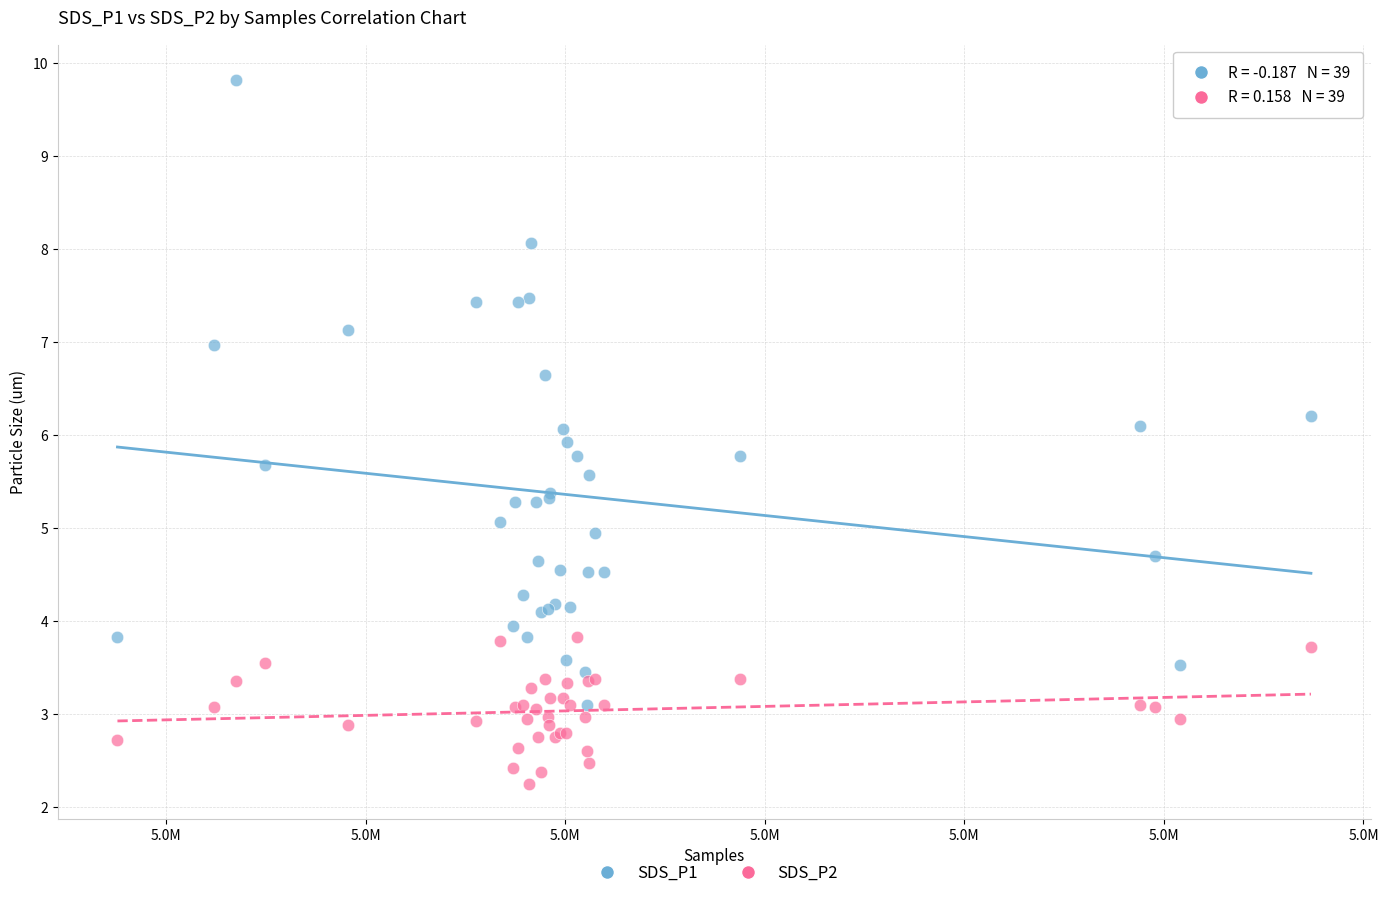

What are all the series names shown in the legend?

SDS_P1, SDS_P2